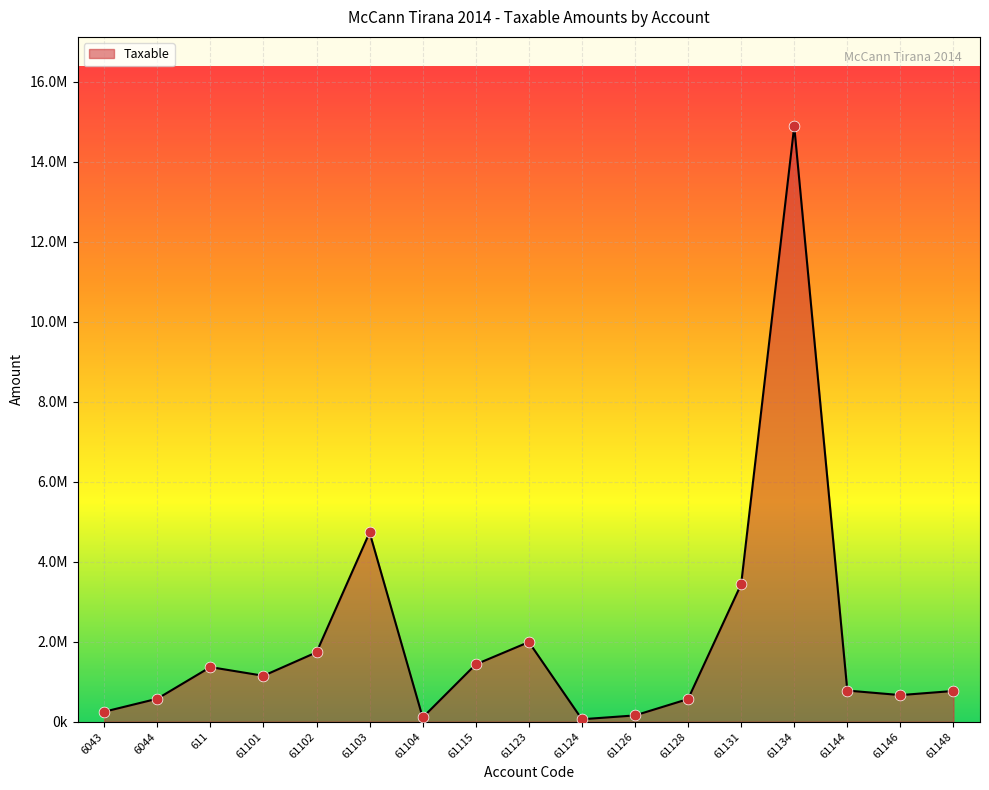

Between 61134 and 61144, which is larger?

61134